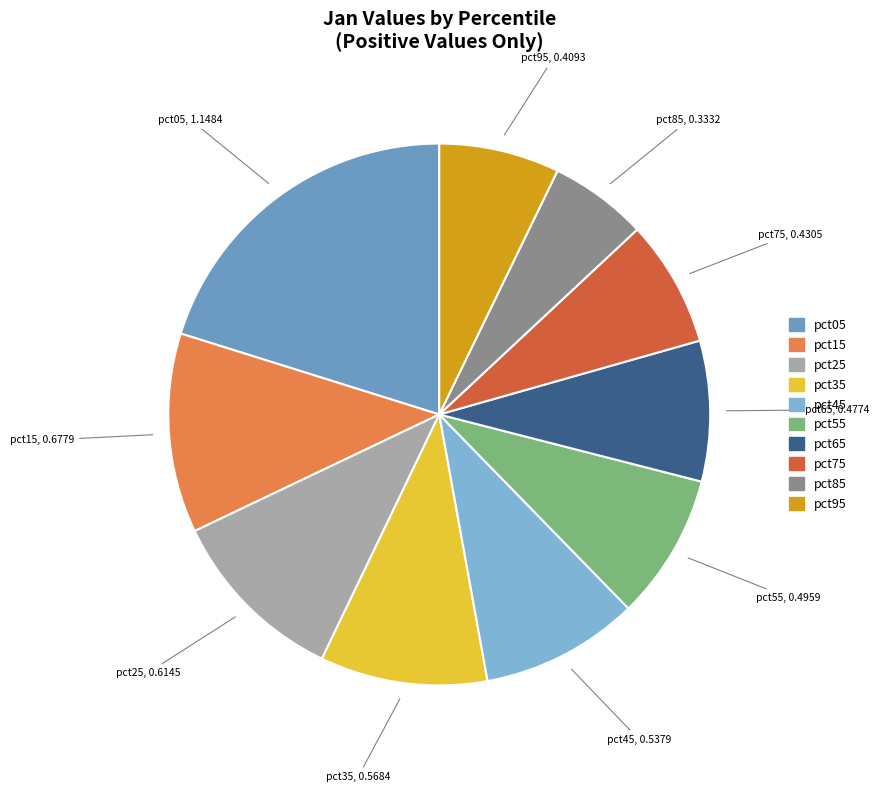

Is it true that pct55 is 9% of the pie?

True